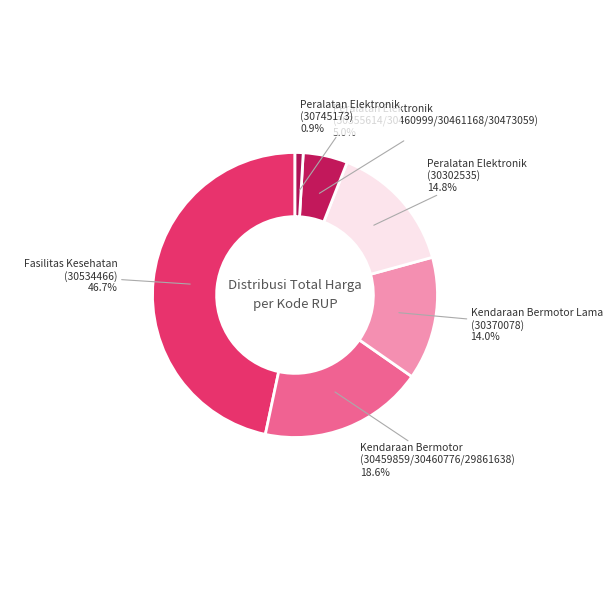

How many slices are in this pie chart?

6